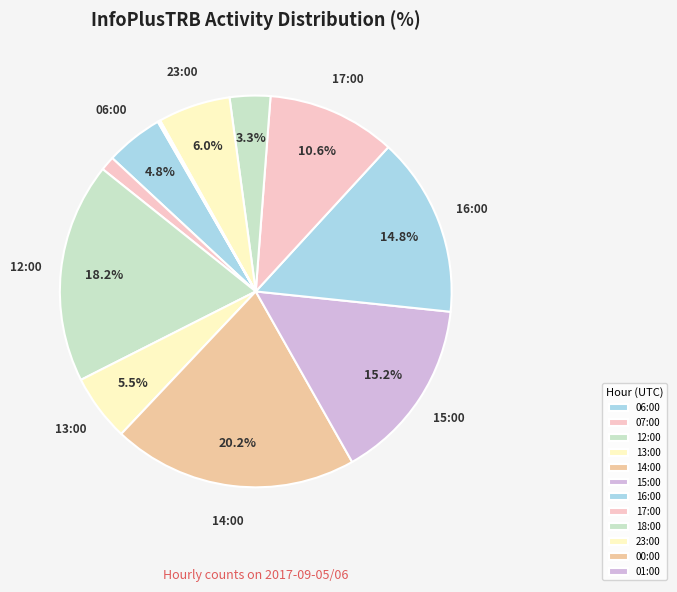

How much of the chart is everything except 15:00?

84.8%